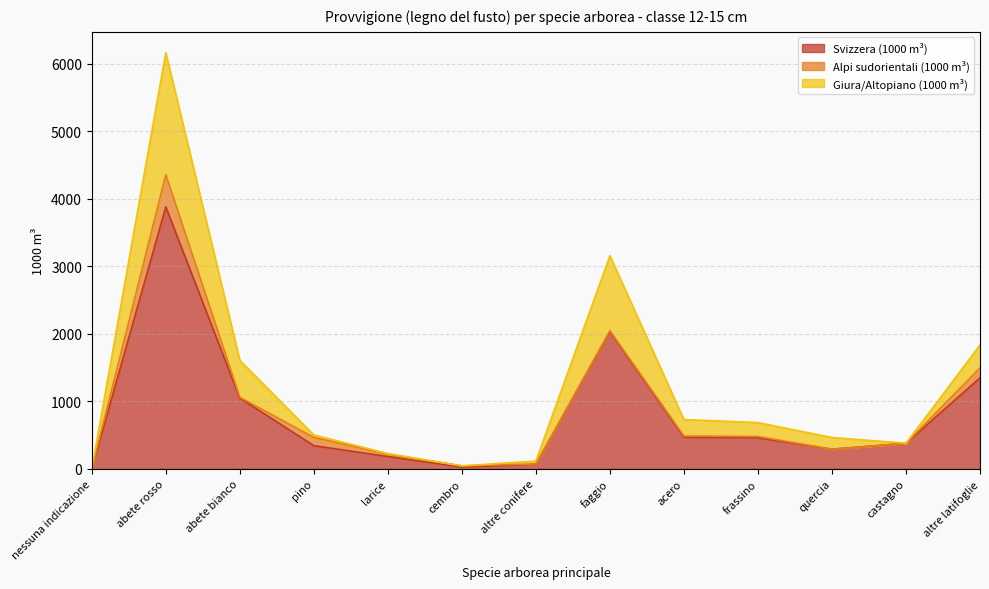

Which series has the largest range (max minus min)?

Giura/Altopiano (1000 m³)